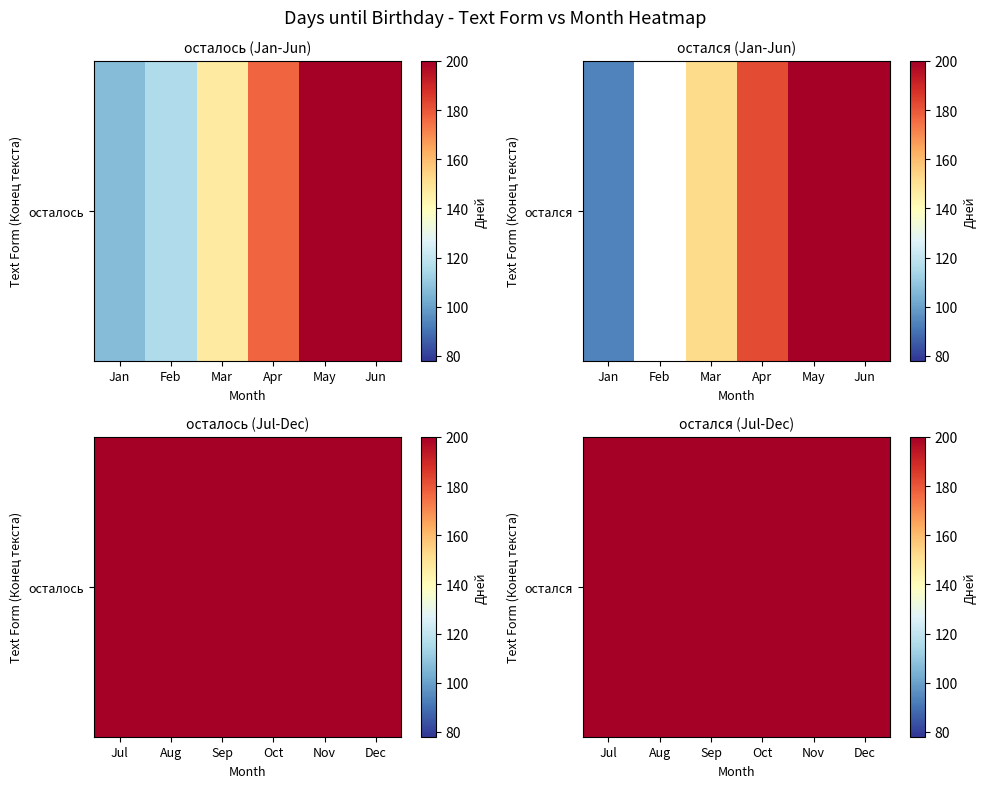

Between Jul and Sep, which is larger?

Sep